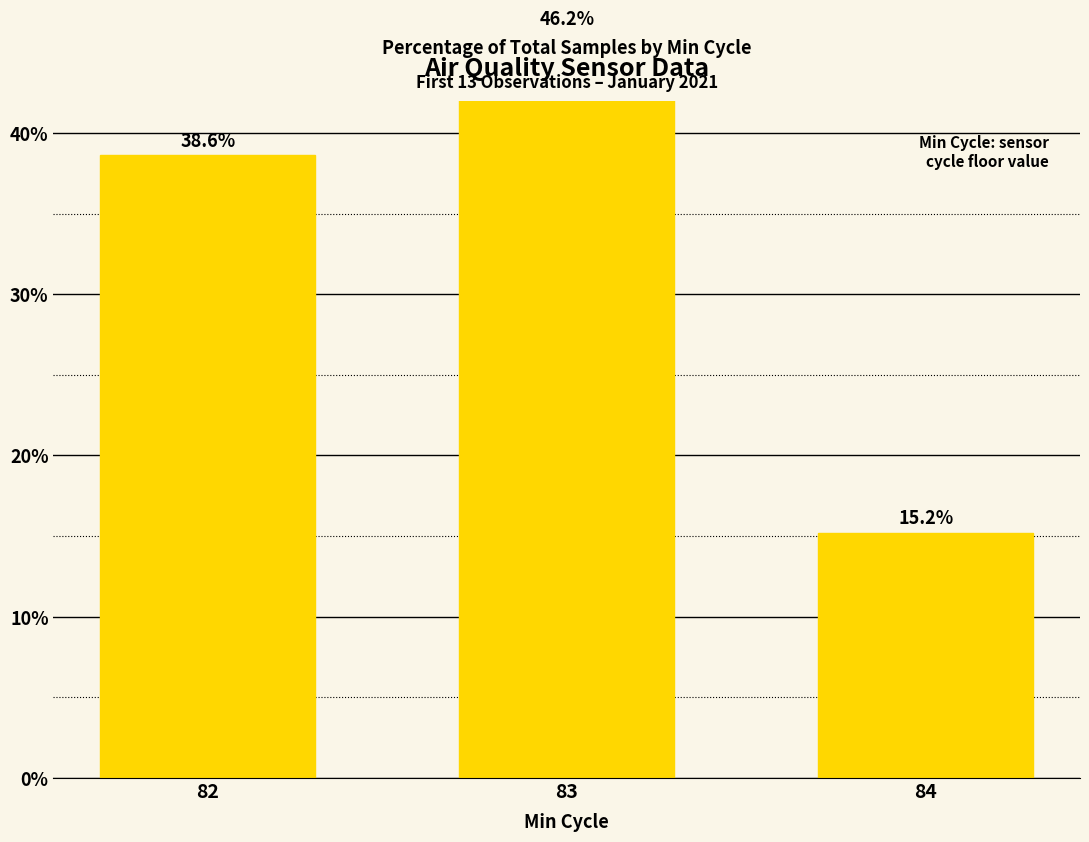

How many data points are above 38?

2